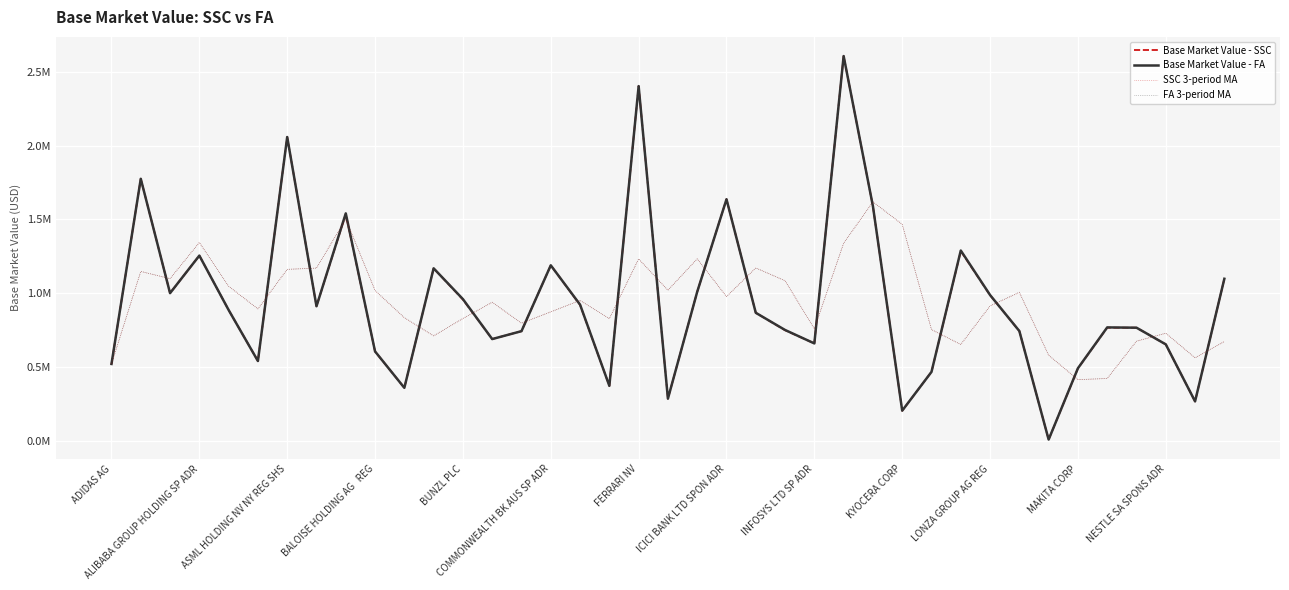

Is this an area chart (filled region under the line)?

No